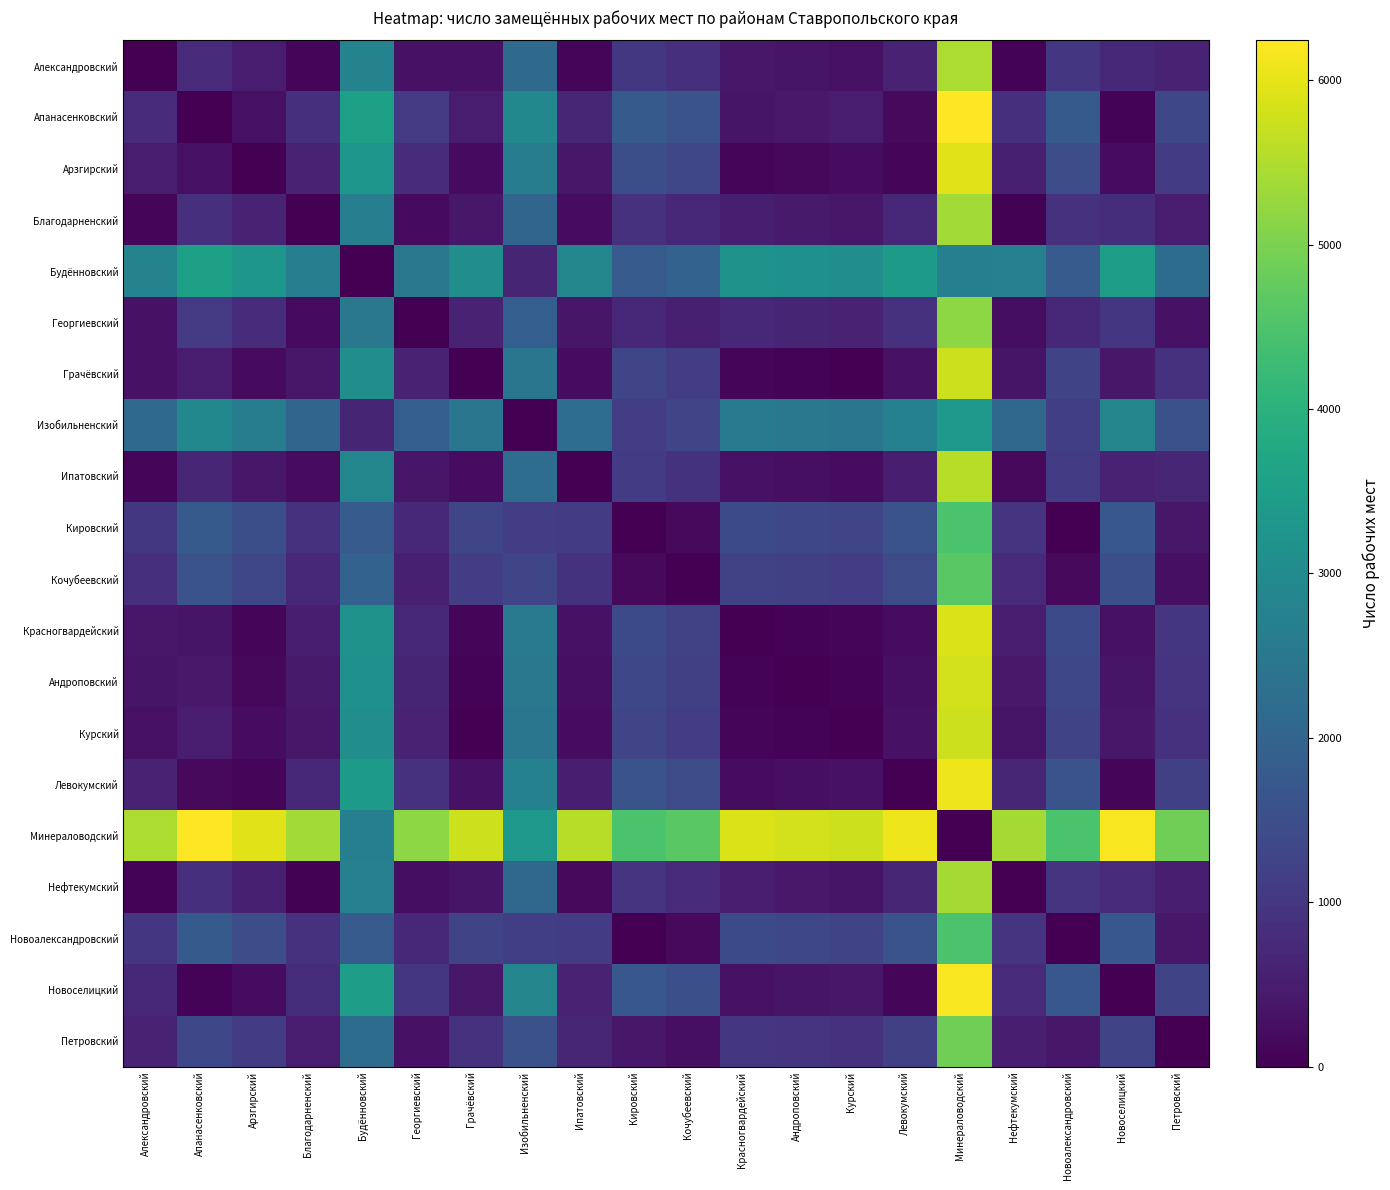

Reading left to right, list all the values displayed in this chart.

Александровский: Александровский=0	Апанасенковский=764	Арзгирский=487	Благодарненский=112	Будённовский=2792	Георгиевский=295	Грачёвский=295	Изобильненский=2150	Ипатовский=84	Кировский=1004	Кочубеевский=839	Красногвардейский=401	Андроповский=347	Курский=291	Левокумский=601	Минераловодский=5480	Нефтекумский=68	Новоалександровский=996	Новоселицкий=693	Петровский=592
Апанасенковский: Александровский=764	Апанасенковский=0	Арзгирский=277	Благодарненский=876	Будённовский=3556	Георгиевский=1059	Грачёвский=469	Изобильненский=2914	Ипатовский=680	Кировский=1768	Кочубеевский=1603	Красногвардейский=363	Андроповский=417	Курский=473	Левокумский=163	Минераловодский=6244	Нефтекумский=832	Новоалександровский=1760	Новоселицкий=71	Петровский=1356
Арзгирский: Александровский=487	Апанасенковский=277	Арзгирский=0	Благодарненский=599	Будённовский=3279	Георгиевский=782	Грачёвский=192	Изобильненский=2637	Ипатовский=403	Кировский=1491	Кочубеевский=1326	Красногвардейский=86	Андроповский=140	Курский=196	Левокумский=114	Минераловодский=5967	Нефтекумский=555	Новоалександровский=1483	Новоселицкий=206	Петровский=1079
Благодарненский: Александровский=112	Апанасенковский=876	Арзгирский=599	Благодарненский=0	Будённовский=2680	Георгиевский=183	Грачёвский=407	Изобильненский=2038	Ипатовский=196	Кировский=892	Кочубеевский=727	Красногвардейский=513	Андроповский=459	Курский=403	Левокумский=713	Минераловодский=5368	Нефтекумский=44	Новоалександровский=884	Новоселицкий=805	Петровский=480
Будённовский: Александровский=2792	Апанасенковский=3556	Арзгирский=3279	Благодарненский=2680	Будённовский=0	Георгиевский=2497	Грачёвский=3087	Изобильненский=642	Ипатовский=2876	Кировский=1788	Кочубеевский=1953	Красногвардейский=3193	Андроповский=3139	Курский=3083	Левокумский=3393	Минераловодский=2688	Нефтекумский=2724	Новоалександровский=1796	Новоселицкий=3485	Петровский=2200
Георгиевский: Александровский=295	Апанасенковский=1059	Арзгирский=782	Благодарненский=183	Будённовский=2497	Георгиевский=0	Грачёвский=590	Изобильненский=1855	Ипатовский=379	Кировский=709	Кочубеевский=544	Красногвардейский=696	Андроповский=642	Курский=586	Левокумский=896	Минераловодский=5185	Нефтекумский=227	Новоалександровский=701	Новоселицкий=988	Петровский=297
Грачёвский: Александровский=295	Апанасенковский=469	Арзгирский=192	Благодарненский=407	Будённовский=3087	Георгиевский=590	Грачёвский=0	Изобильненский=2445	Ипатовский=211	Кировский=1299	Кочубеевский=1134	Красногвардейский=106	Андроповский=52	Курский=4	Левокумский=306	Минераловодский=5775	Нефтекумский=363	Новоалександровский=1291	Новоселицкий=398	Петровский=887
Изобильненский: Александровский=2150	Апанасенковский=2914	Арзгирский=2637	Благодарненский=2038	Будённовский=642	Георгиевский=1855	Грачёвский=2445	Изобильненский=0	Ипатовский=2234	Кировский=1146	Кочубеевский=1311	Красногвардейский=2551	Андроповский=2497	Курский=2441	Левокумский=2751	Минераловодский=3330	Нефтекумский=2082	Новоалександровский=1154	Новоселицкий=2843	Петровский=1558
Ипатовский: Александровский=84	Апанасенковский=680	Арзгирский=403	Благодарненский=196	Будённовский=2876	Георгиевский=379	Грачёвский=211	Изобильненский=2234	Ипатовский=0	Кировский=1088	Кочубеевский=923	Красногвардейский=317	Андроповский=263	Курский=207	Левокумский=517	Минераловодский=5564	Нефтекумский=152	Новоалександровский=1080	Новоселицкий=609	Петровский=676
Кировский: Александровский=1004	Апанасенковский=1768	Арзгирский=1491	Благодарненский=892	Будённовский=1788	Георгиевский=709	Грачёвский=1299	Изобильненский=1146	Ипатовский=1088	Кировский=0	Кочубеевский=165	Красногвардейский=1405	Андроповский=1351	Курский=1295	Левокумский=1605	Минераловодский=4476	Нефтекумский=936	Новоалександровский=8	Новоселицкий=1697	Петровский=412
Кочубеевский: Александровский=839	Апанасенковский=1603	Арзгирский=1326	Благодарненский=727	Будённовский=1953	Георгиевский=544	Грачёвский=1134	Изобильненский=1311	Ипатовский=923	Кировский=165	Кочубеевский=0	Красногвардейский=1240	Андроповский=1186	Курский=1130	Левокумский=1440	Минераловодский=4641	Нефтекумский=771	Новоалександровский=157	Новоселицкий=1532	Петровский=247
Красногвардейский: Александровский=401	Апанасенковский=363	Арзгирский=86	Благодарненский=513	Будённовский=3193	Георгиевский=696	Грачёвский=106	Изобильненский=2551	Ипатовский=317	Кировский=1405	Кочубеевский=1240	Красногвардейский=0	Андроповский=54	Курский=110	Левокумский=200	Минераловодский=5881	Нефтекумский=469	Новоалександровский=1397	Новоселицкий=292	Петровский=993
Андроповский: Александровский=347	Апанасенковский=417	Арзгирский=140	Благодарненский=459	Будённовский=3139	Георгиевский=642	Грачёвский=52	Изобильненский=2497	Ипатовский=263	Кировский=1351	Кочубеевский=1186	Красногвардейский=54	Андроповский=0	Курский=56	Левокумский=254	Минераловодский=5827	Нефтекумский=415	Новоалександровский=1343	Новоселицкий=346	Петровский=939
Курский: Александровский=291	Апанасенковский=473	Арзгирский=196	Благодарненский=403	Будённовский=3083	Георгиевский=586	Грачёвский=4	Изобильненский=2441	Ипатовский=207	Кировский=1295	Кочубеевский=1130	Красногвардейский=110	Андроповский=56	Курский=0	Левокумский=310	Минераловодский=5771	Нефтекумский=359	Новоалександровский=1287	Новоселицкий=402	Петровский=883
Левокумский: Александровский=601	Апанасенковский=163	Арзгирский=114	Благодарненский=713	Будённовский=3393	Георгиевский=896	Грачёвский=306	Изобильненский=2751	Ипатовский=517	Кировский=1605	Кочубеевский=1440	Красногвардейский=200	Андроповский=254	Курский=310	Левокумский=0	Минераловодский=6081	Нефтекумский=669	Новоалександровский=1597	Новоселицкий=92	Петровский=1193
Минераловодский: Александровский=5480	Апанасенковский=6244	Арзгирский=5967	Благодарненский=5368	Будённовский=2688	Георгиевский=5185	Грачёвский=5775	Изобильненский=3330	Ипатовский=5564	Кировский=4476	Кочубеевский=4641	Красногвардейский=5881	Андроповский=5827	Курский=5771	Левокумский=6081	Минераловодский=0	Нефтекумский=5412	Новоалександровский=4484	Новоселицкий=6173	Петровский=4888
Нефтекумский: Александровский=68	Апанасенковский=832	Арзгирский=555	Благодарненский=44	Будённовский=2724	Георгиевский=227	Грачёвский=363	Изобильненский=2082	Ипатовский=152	Кировский=936	Кочубеевский=771	Красногвардейский=469	Андроповский=415	Курский=359	Левокумский=669	Минераловодский=5412	Нефтекумский=0	Новоалександровский=928	Новоселицкий=761	Петровский=524
Новоалександровский: Александровский=996	Апанасенковский=1760	Арзгирский=1483	Благодарненский=884	Будённовский=1796	Георгиевский=701	Грачёвский=1291	Изобильненский=1154	Ипатовский=1080	Кировский=8	Кочубеевский=157	Красногвардейский=1397	Андроповский=1343	Курский=1287	Левокумский=1597	Минераловодский=4484	Нефтекумский=928	Новоалександровский=0	Новоселицкий=1689	Петровский=404
Новоселицкий: Александровский=693	Апанасенковский=71	Арзгирский=206	Благодарненский=805	Будённовский=3485	Георгиевский=988	Грачёвский=398	Изобильненский=2843	Ипатовский=609	Кировский=1697	Кочубеевский=1532	Красногвардейский=292	Андроповский=346	Курский=402	Левокумский=92	Минераловодский=6173	Нефтекумский=761	Новоалександровский=1689	Новоселицкий=0	Петровский=1285
Петровский: Александровский=592	Апанасенковский=1356	Арзгирский=1079	Благодарненский=480	Будённовский=2200	Георгиевский=297	Грачёвский=887	Изобильненский=1558	Ипатовский=676	Кировский=412	Кочубеевский=247	Красногвардейский=993	Андроповский=939	Курский=883	Левокумский=1193	Минераловодский=4888	Нефтекумский=524	Новоалександровский=404	Новоселицкий=1285	Петровский=0